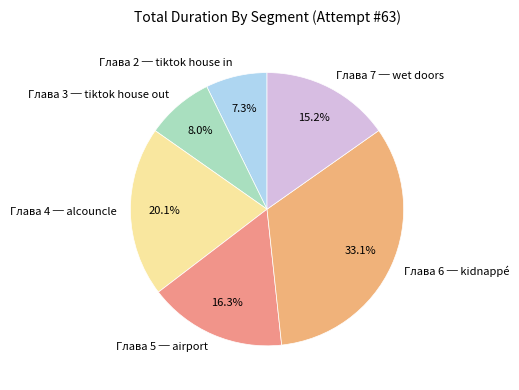

Count the number of slices in the pie.

6